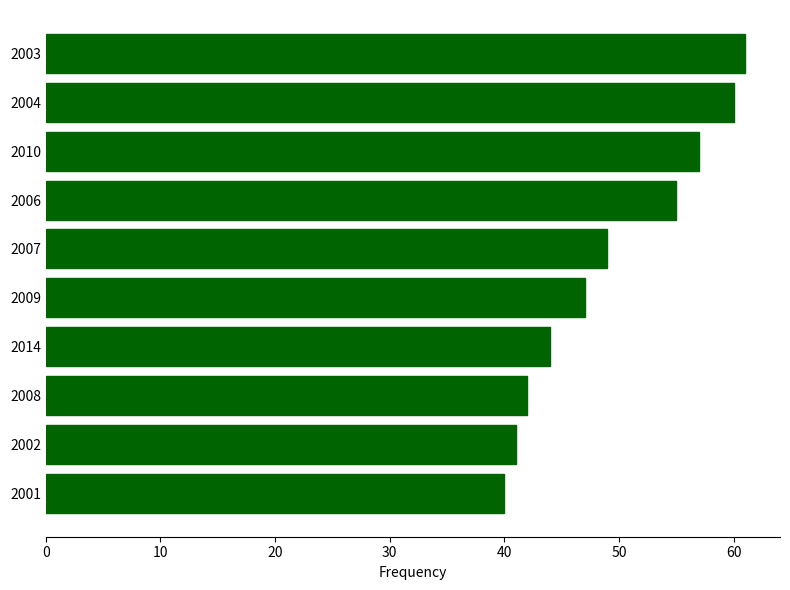

Rank the categories by value from highest to lowest.

2003, 2004, 2010, 2006, 2007, 2009, 2014, 2008, 2002, 2001